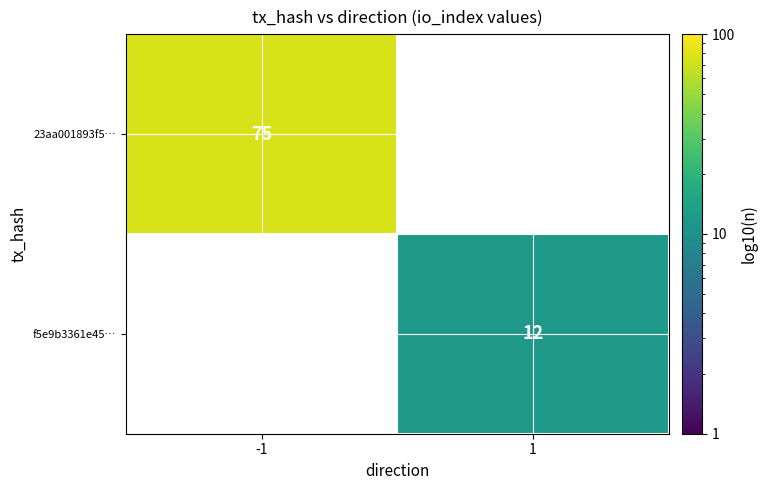

Which has a higher value, 1 or -1?

-1